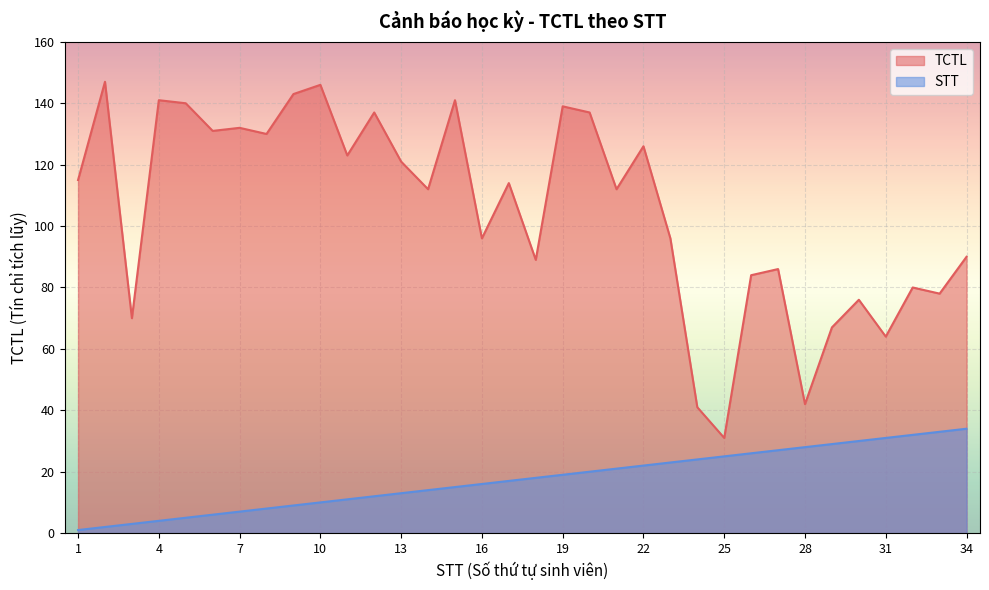

The value of STT at 15 is 15. True or false?

True